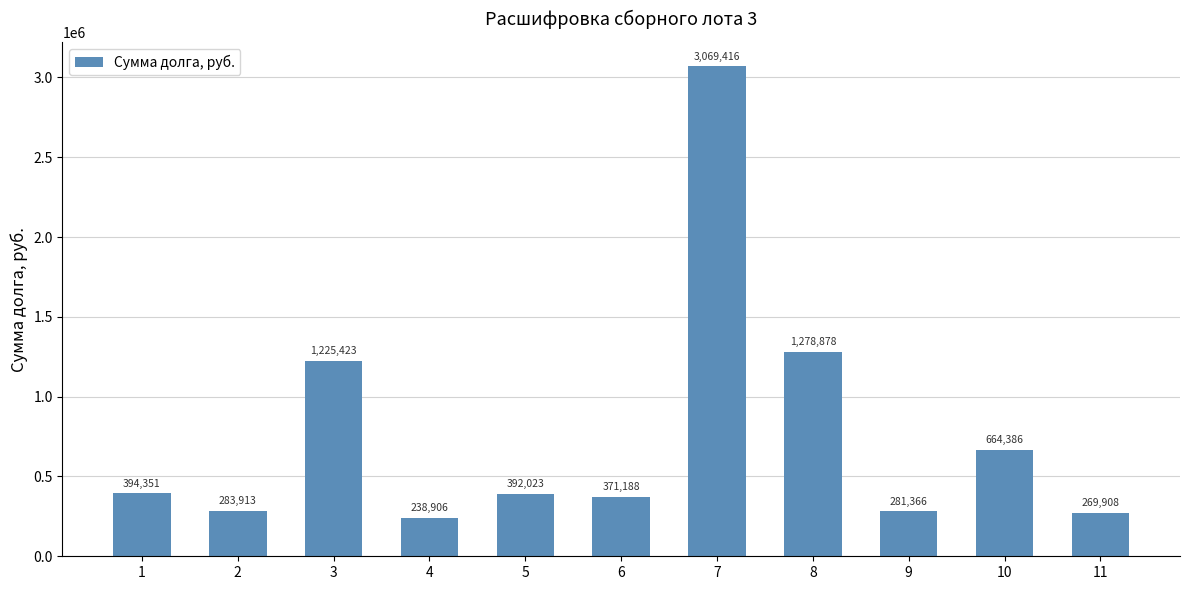

Is it true that the value at 8 is 1695879.2?

False